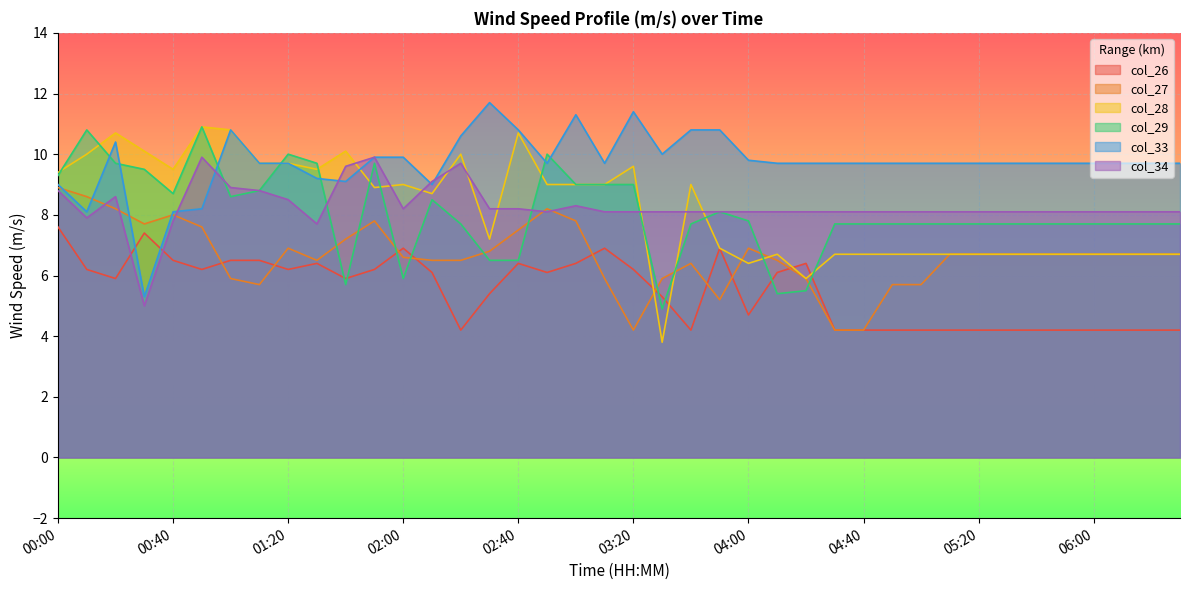

Reading right to left, extract all data points from this chart.

col_26: 4.2	4.2	4.2	4.2	4.2	4.2	4.2	4.2	4.2	4.2	4.2	4.2	4.2	6.4	6.1	4.7	6.9	4.2	5.3	6.2	6.9	6.4	6.1	6.4	5.4	4.2	6.1	6.9	6.2	5.9	6.4	6.2	6.5	6.5	6.2	6.5	7.4	5.9	6.2	7.6
col_27: 6.7	6.7	6.7	6.7	6.7	6.7	6.7	6.7	6.7	5.7	5.7	4.2	4.2	5.9	6.5	6.9	5.2	6.4	5.9	4.2	5.9	7.8	8.2	7.5	6.8	6.5	6.5	6.6	7.8	7.2	6.5	6.9	5.7	5.9	7.6	8.0	7.7	8.2	8.6	8.9
col_28: 6.7	6.7	6.7	6.7	6.7	6.7	6.7	6.7	6.7	6.7	6.7	6.7	6.7	5.9	6.7	6.4	6.9	9.0	3.8	9.6	9.0	9.0	9.0	10.7	7.2	10.0	8.7	9.0	8.9	10.1	9.5	9.7	9.7	10.8	10.9	9.5	10.1	10.7	10.0	9.4
col_29: 7.7	7.7	7.7	7.7	7.7	7.7	7.7	7.7	7.7	7.7	7.7	7.7	7.7	5.5	5.4	7.8	8.1	7.7	4.9	9.0	9.0	9.0	10.0	6.5	6.5	7.7	8.5	5.9	9.7	5.7	9.7	10.0	8.8	8.6	10.9	8.7	9.5	9.7	10.8	9.3
col_33: 9.7	9.7	9.7	9.7	9.7	9.7	9.7	9.7	9.7	9.7	9.7	9.7	9.7	9.7	9.7	9.8	10.8	10.8	10.0	11.4	9.7	11.3	9.7	10.8	11.7	10.6	9.0	9.9	9.9	9.1	9.2	9.7	9.7	10.8	8.2	8.1	5.3	10.4	8.1	9.0
col_34: 8.1	8.1	8.1	8.1	8.1	8.1	8.1	8.1	8.1	8.1	8.1	8.1	8.1	8.1	8.1	8.1	8.1	8.1	8.1	8.1	8.1	8.3	8.1	8.2	8.2	9.7	9.1	8.2	9.9	9.6	7.7	8.5	8.8	8.9	9.9	7.8	5.0	8.6	7.9	8.8